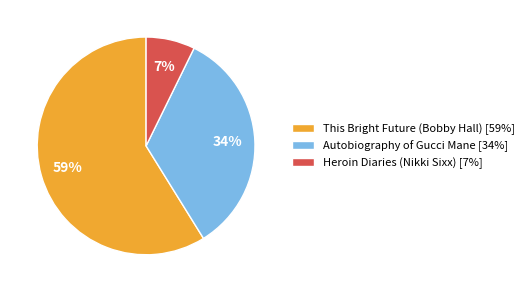

Rank the categories by value from lowest to highest.

Heroin Diaries (Nikki Sixx) [7%], Autobiography of Gucci Mane [34%], This Bright Future (Bobby Hall) [59%]